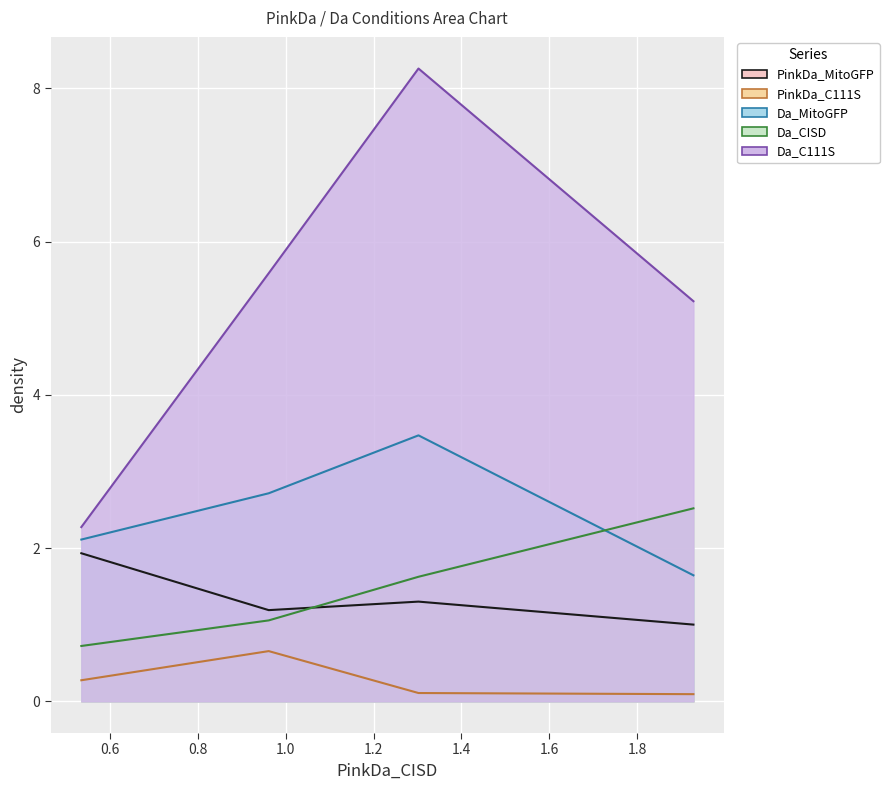

What is the difference between the second highest and minimum values in the PinkDa_MitoGFP series?

0.3